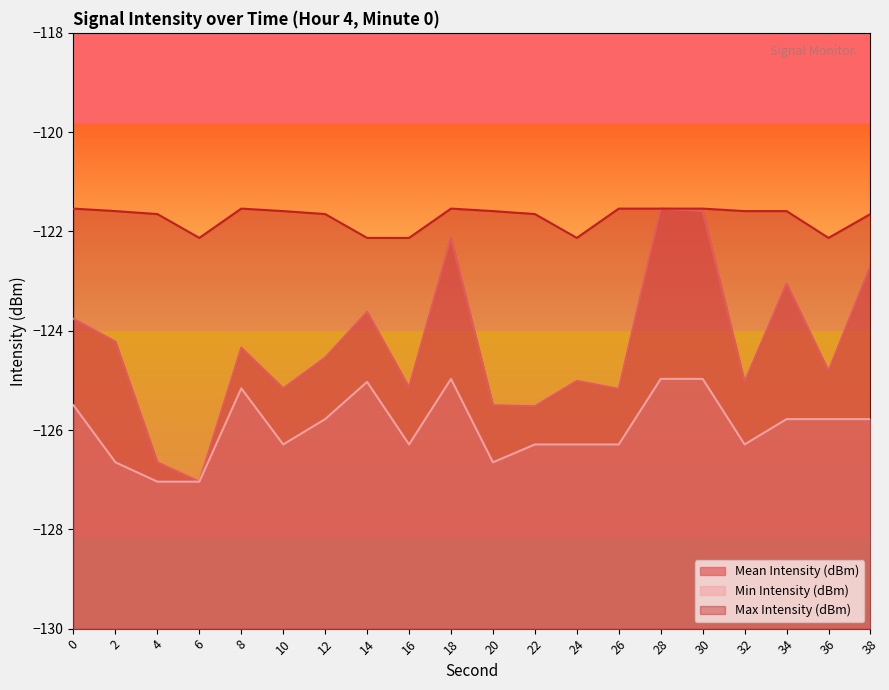

How many values in the Mean Intensity (dBm) series exceed -124?

7